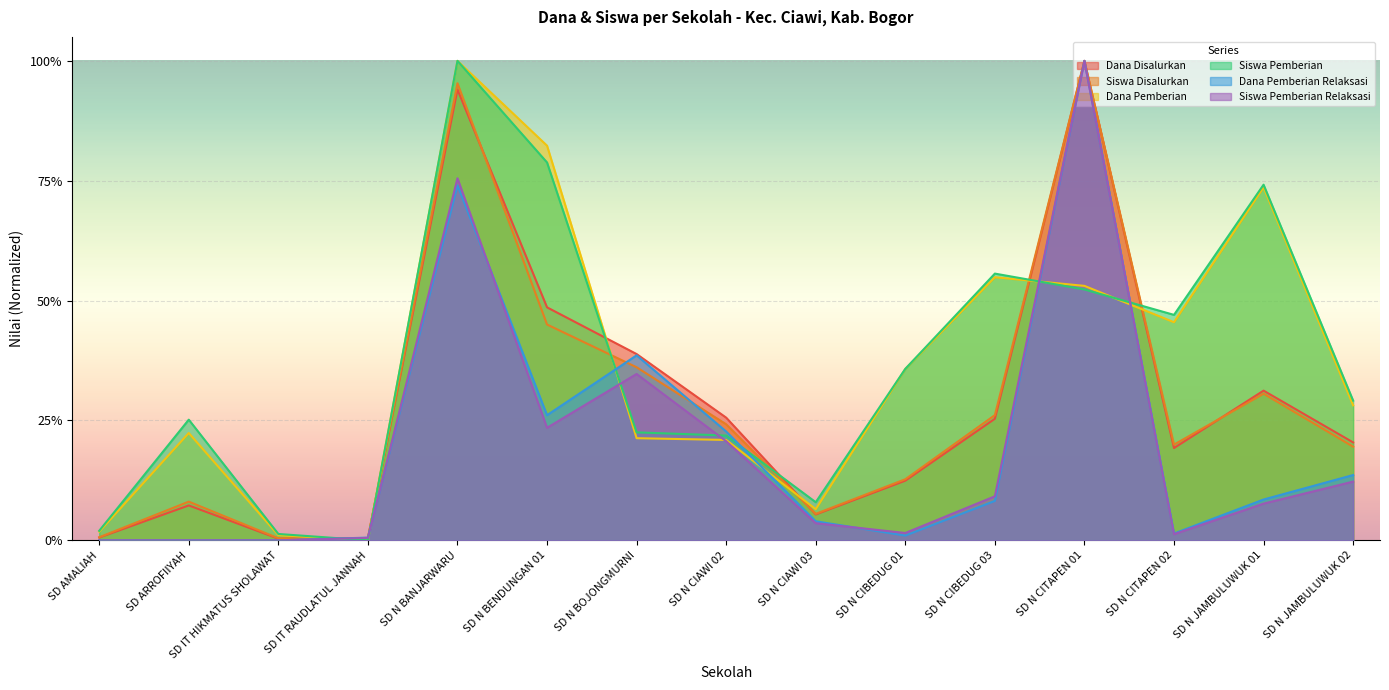

Does the chart display data point markers on the line(s)?

No